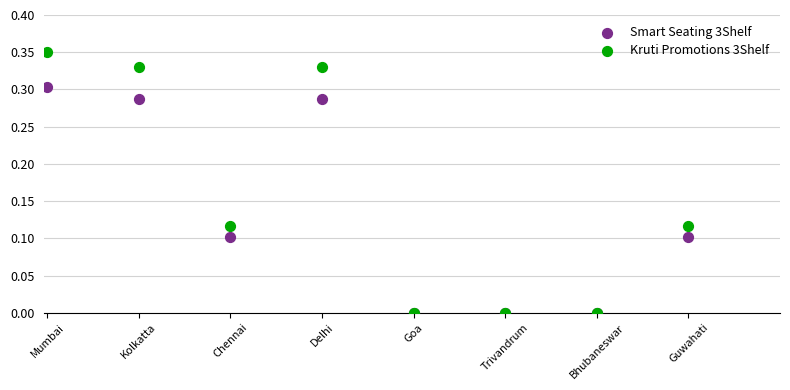

What are all the series names shown in the legend?

Smart Seating 3Shelf, Kruti Promotions 3Shelf